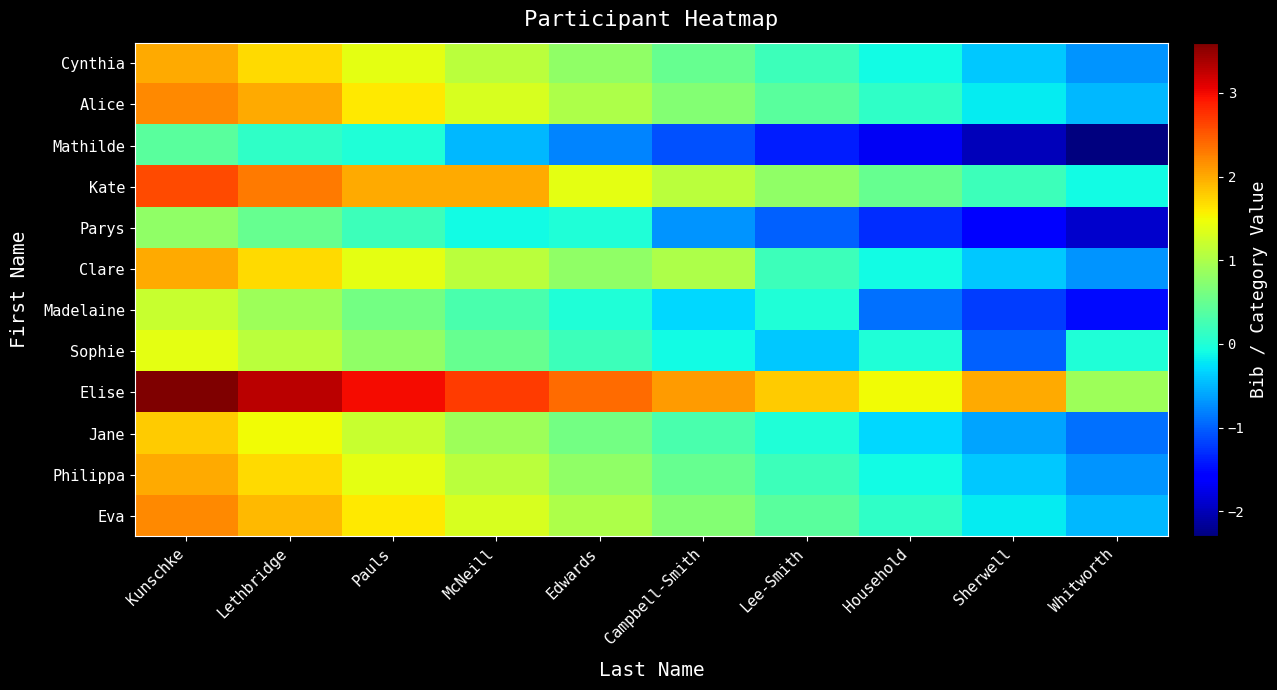

Rank the series at Lee-Smith from highest to lowest value.

Elise, Kate, Eva, Alice, Cynthia, Clare, Philippa, Jane, Madelaine, Sophie, Parys, Mathilde